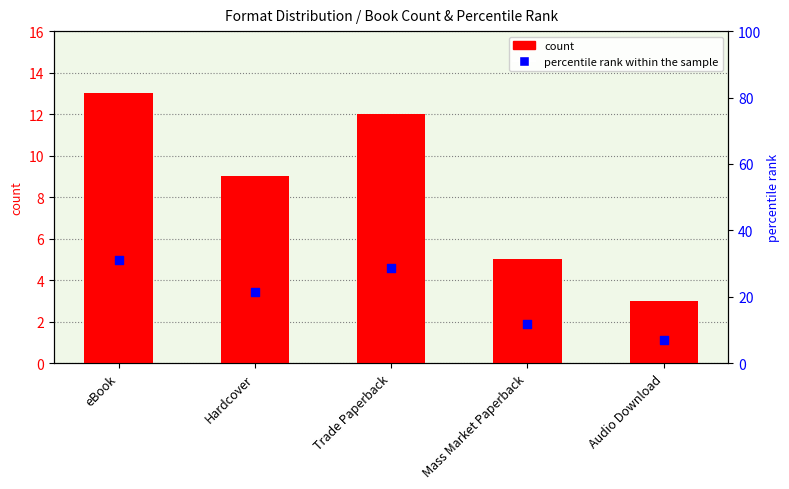

Which series reaches the maximum Y coordinate?

percentile rank within the sample